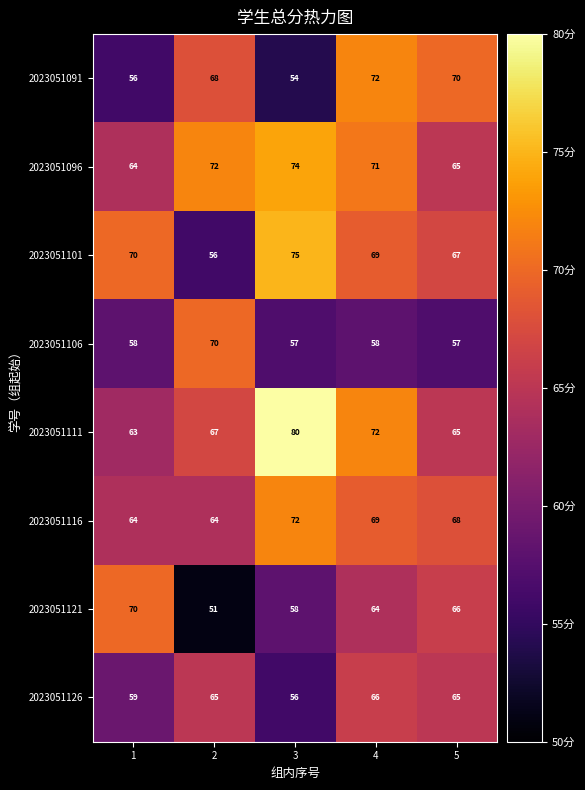

Is it true that 2023051106 equals 34 at 3?

False